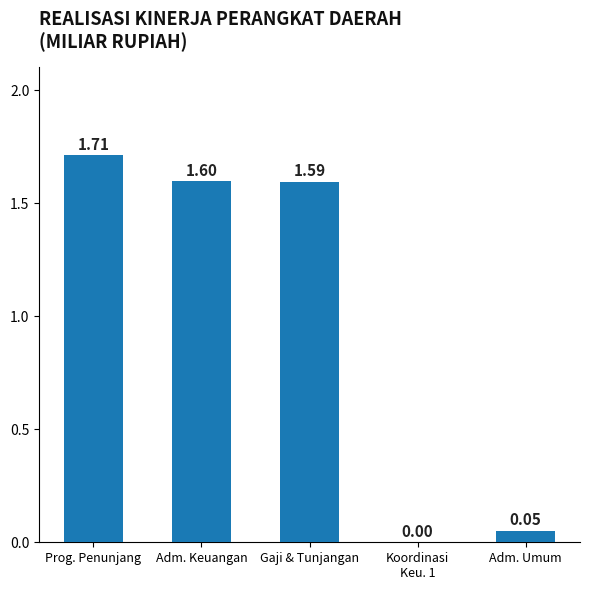

Which has a higher value, Adm. Umum or Adm. Keuangan?

Adm. Keuangan